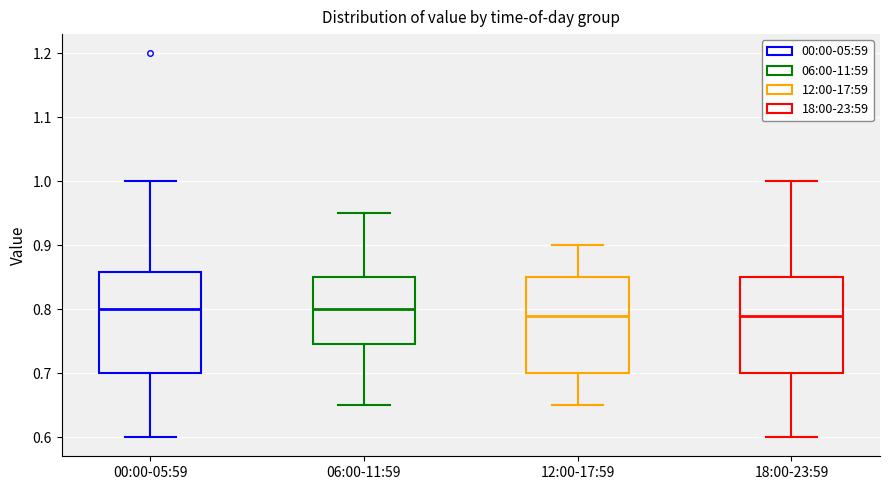

Where does the lower whisker of the box for 18:00-23:59 end on the y-axis? The values are not printed on the chart, so give them approximately, as read against the axis.

0.60